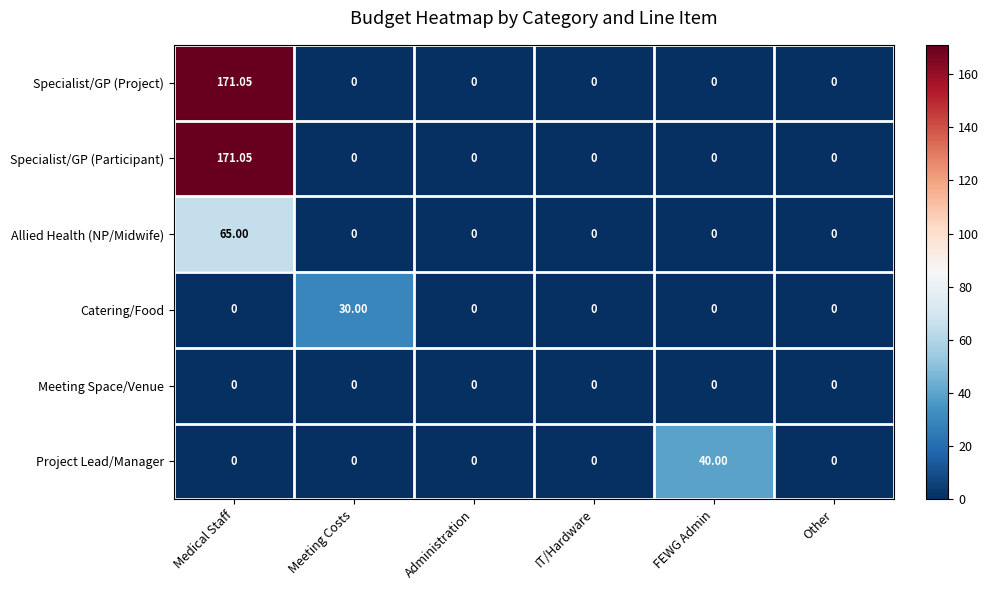

How many series are shown in this chart?

6